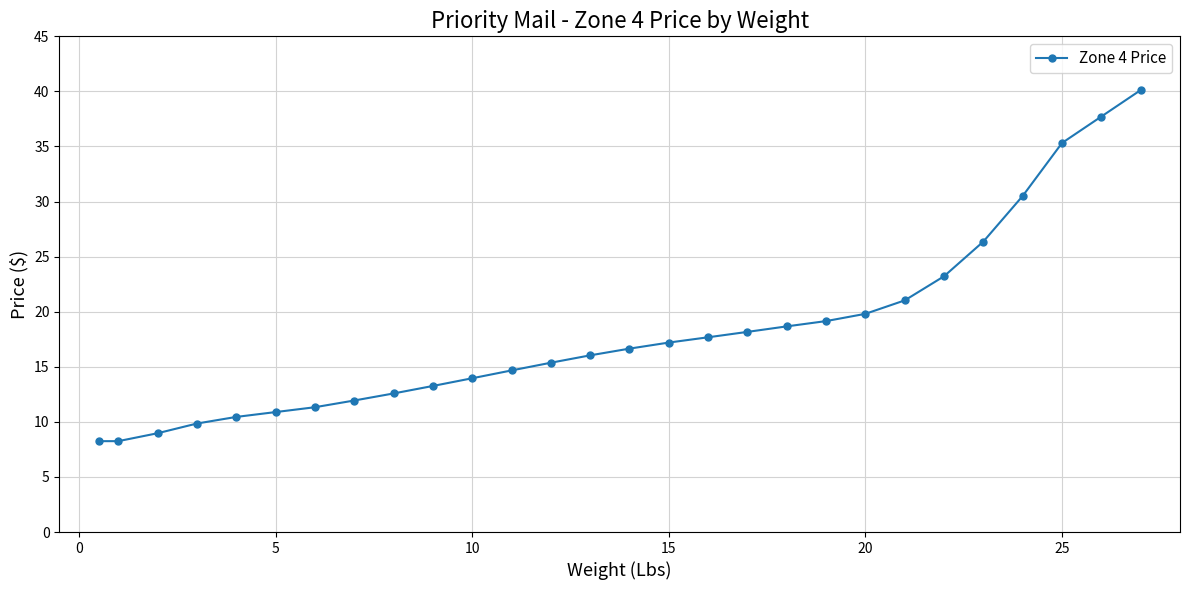

What is the value of the 16th point from the left?

17.2